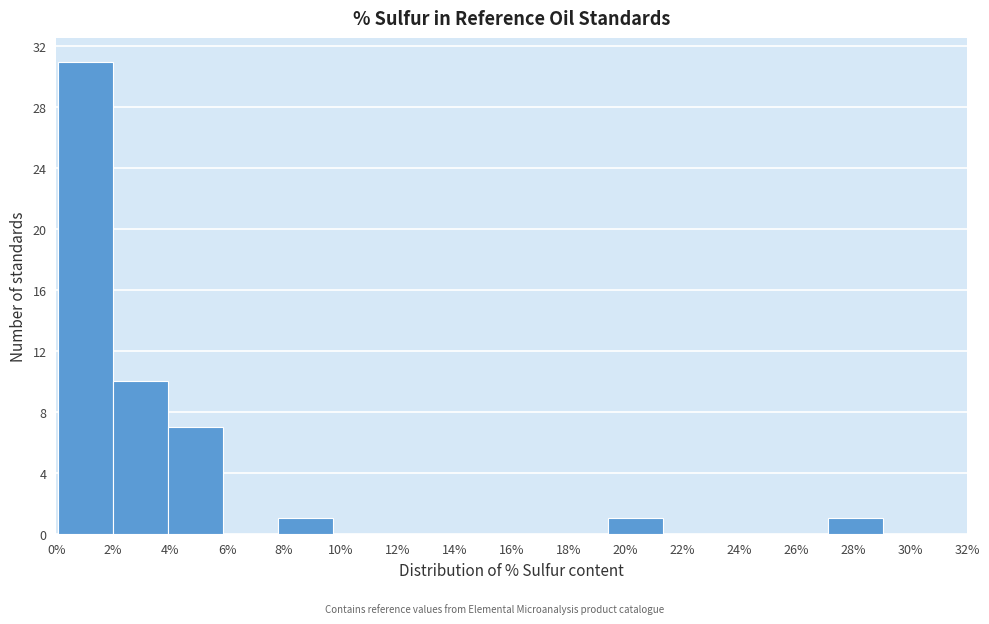

Reading left to right, list every bar in this chart as the range it spans on the x-axis followed by its height. Neither the bar edges nor the heights are printed on the chart, so give them approximately, as read against the axes.

0.0 to 2.0: 31
2.0 to 4.0: 10
4.0 to 5.8: 7
5.8 to 7.8: 0
7.8 to 9.8: 1
9.8 to 11.6: 0
11.6 to 13.6: 0
13.6 to 15.6: 0
15.6 to 17.4: 0
17.4 to 19.4: 0
19.4 to 21.4: 1
21.4 to 23.2: 0
23.2 to 25.2: 0
25.2 to 27.2: 0
27.2 to 29.0: 1